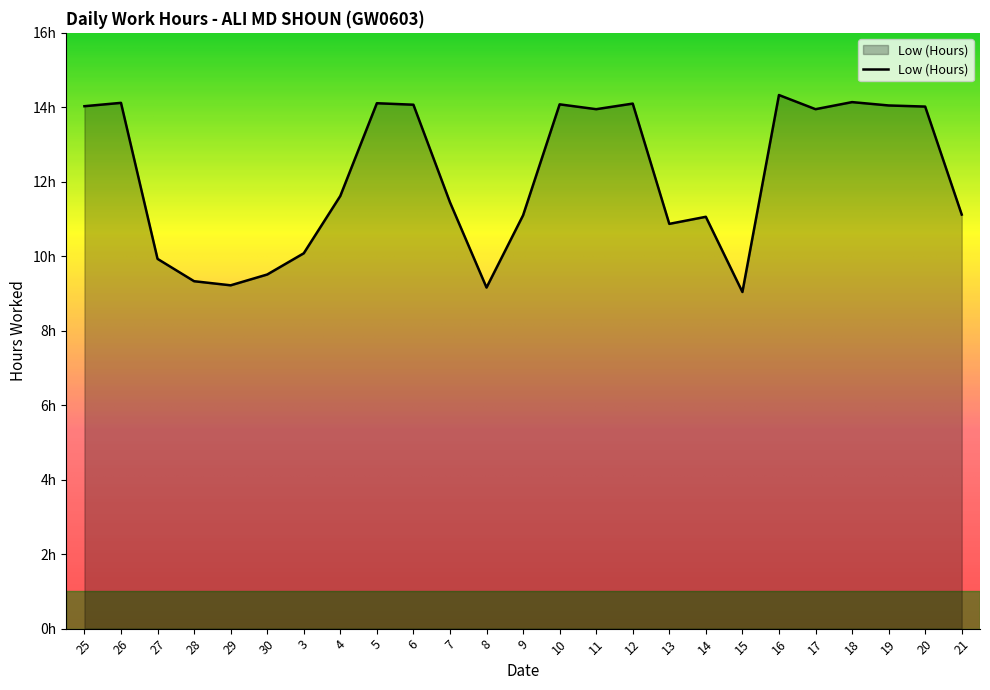

Does the chart display data point markers on the line(s)?

No